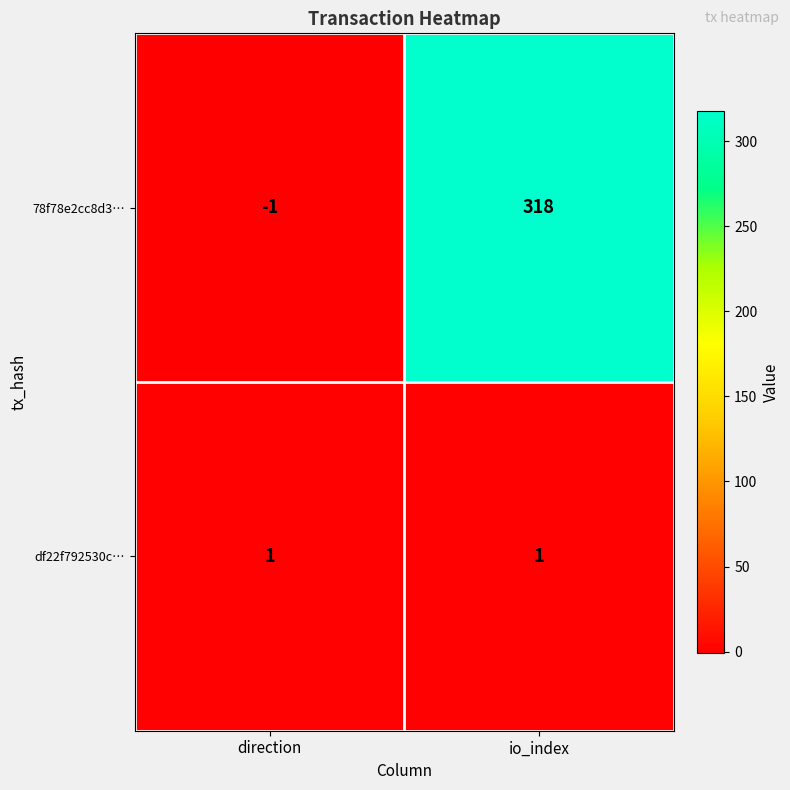

The 78f78e2cc8d3… series shows 438 at io_index. True or false?

False